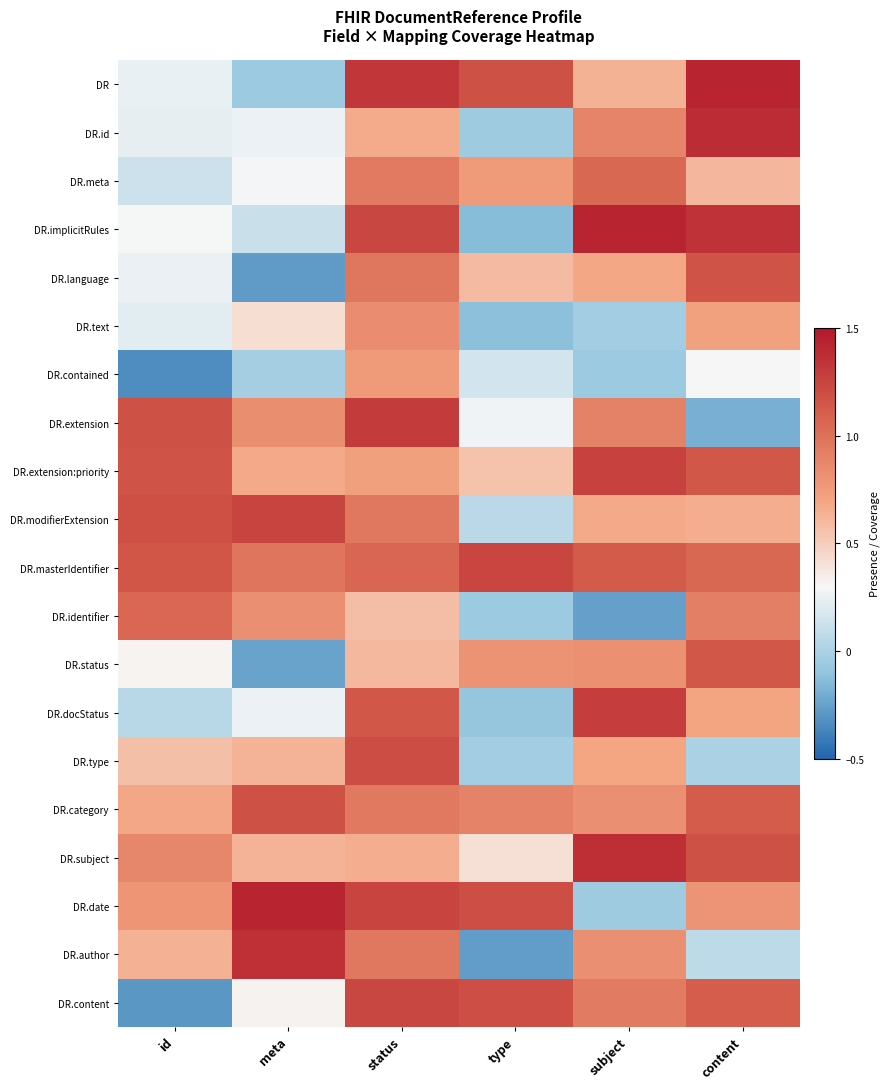

How many data points does each series have?

6